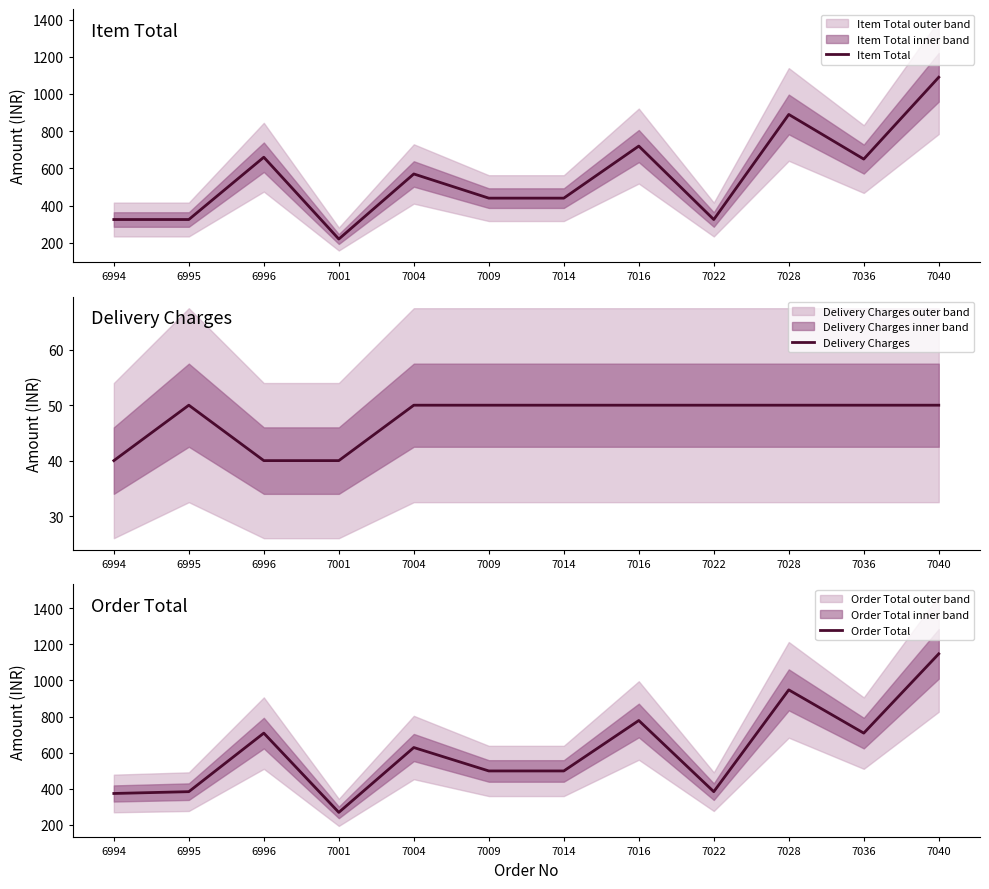

How many values in the Delivery Charges series are below 50?

3